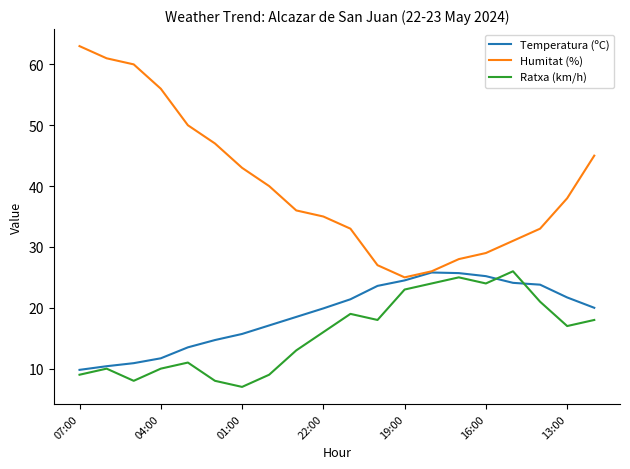

Is this an area chart (filled region under the line)?

No